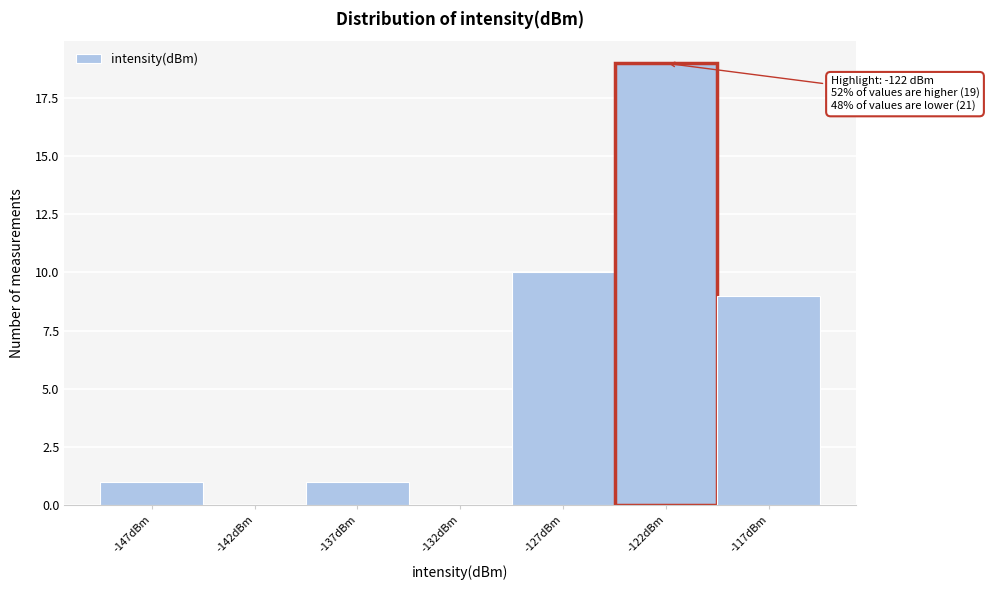

Which has a higher value, -147dBm or -142dBm?

-147dBm